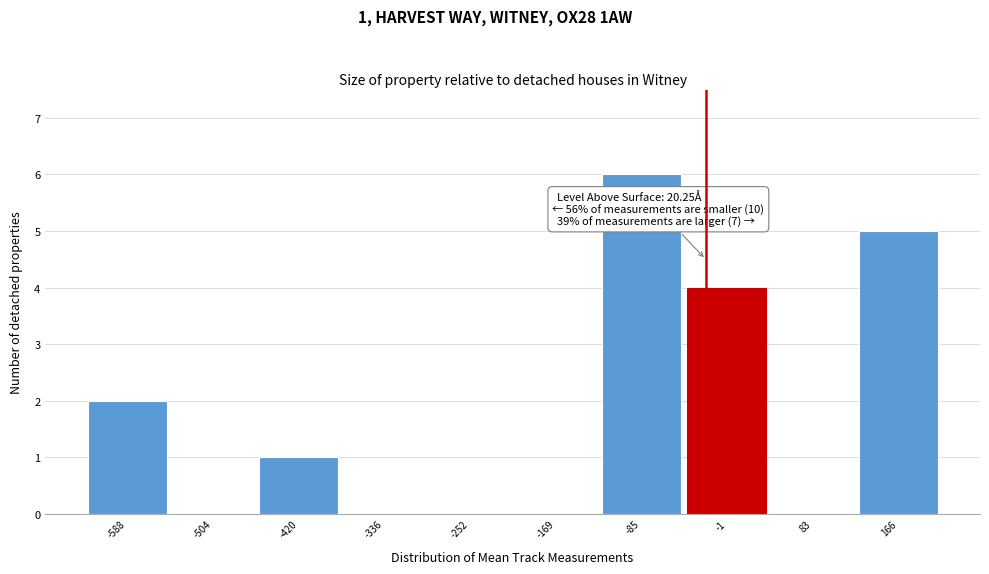

Reading left to right, list all the values displayed in this chart.

-588=2	-504=0	-420=1	-336=0	-252=0	-169=0	-85=6	-1=4	83=0	166=5